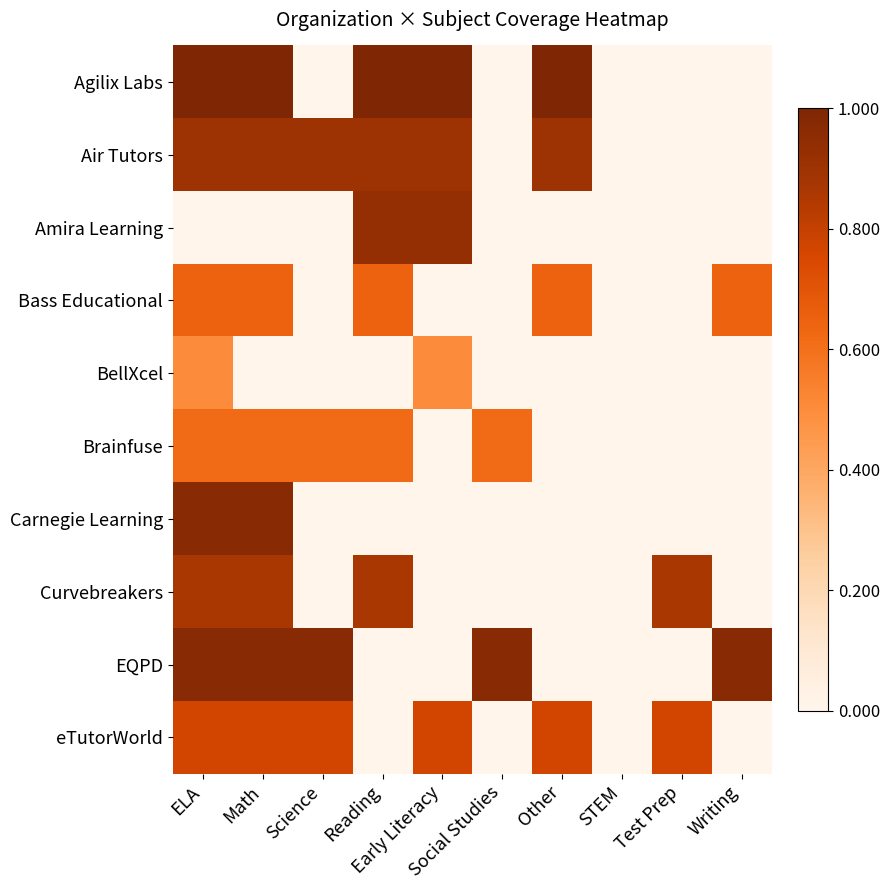

Reading right to left, transcribe all the data shown in this chart.

Agilix Labs: Writing=0.0	Test Prep=0.0	STEM=0.0	Other=1.0	Social Studies=0.0	Early Literacy=1.0	Reading=1.0	Science=0.0	Math=1.0	ELA=1.0
Air Tutors: Writing=0.0	Test Prep=0.0	STEM=0.0	Other=0.9	Social Studies=0.0	Early Literacy=0.9	Reading=0.9	Science=0.9	Math=0.9	ELA=0.9
Amira Learning: Writing=0.0	Test Prep=0.0	STEM=0.0	Other=0.0	Social Studies=0.0	Early Literacy=0.9	Reading=0.9	Science=0.0	Math=0.0	ELA=0.0
Bass Educational: Writing=0.7	Test Prep=0.0	STEM=0.0	Other=0.7	Social Studies=0.0	Early Literacy=0.0	Reading=0.7	Science=0.0	Math=0.7	ELA=0.7
BellXcel: Writing=0.0	Test Prep=0.0	STEM=0.0	Other=0.0	Social Studies=0.0	Early Literacy=0.5	Reading=0.0	Science=0.0	Math=0.0	ELA=0.5
Brainfuse: Writing=0.0	Test Prep=0.0	STEM=0.0	Other=0.0	Social Studies=0.6	Early Literacy=0.0	Reading=0.6	Science=0.6	Math=0.6	ELA=0.6
Carnegie Learning: Writing=0.0	Test Prep=0.0	STEM=0.0	Other=0.0	Social Studies=0.0	Early Literacy=0.0	Reading=0.0	Science=0.0	Math=1.0	ELA=1.0
Curvebreakers: Writing=0.0	Test Prep=0.9	STEM=0.0	Other=0.0	Social Studies=0.0	Early Literacy=0.0	Reading=0.9	Science=0.0	Math=0.9	ELA=0.9
EQPD: Writing=1.0	Test Prep=0.0	STEM=0.0	Other=0.0	Social Studies=1.0	Early Literacy=0.0	Reading=0.0	Science=1.0	Math=1.0	ELA=1.0
eTutorWorld: Writing=0.0	Test Prep=0.8	STEM=0.0	Other=0.8	Social Studies=0.0	Early Literacy=0.8	Reading=0.0	Science=0.8	Math=0.8	ELA=0.8